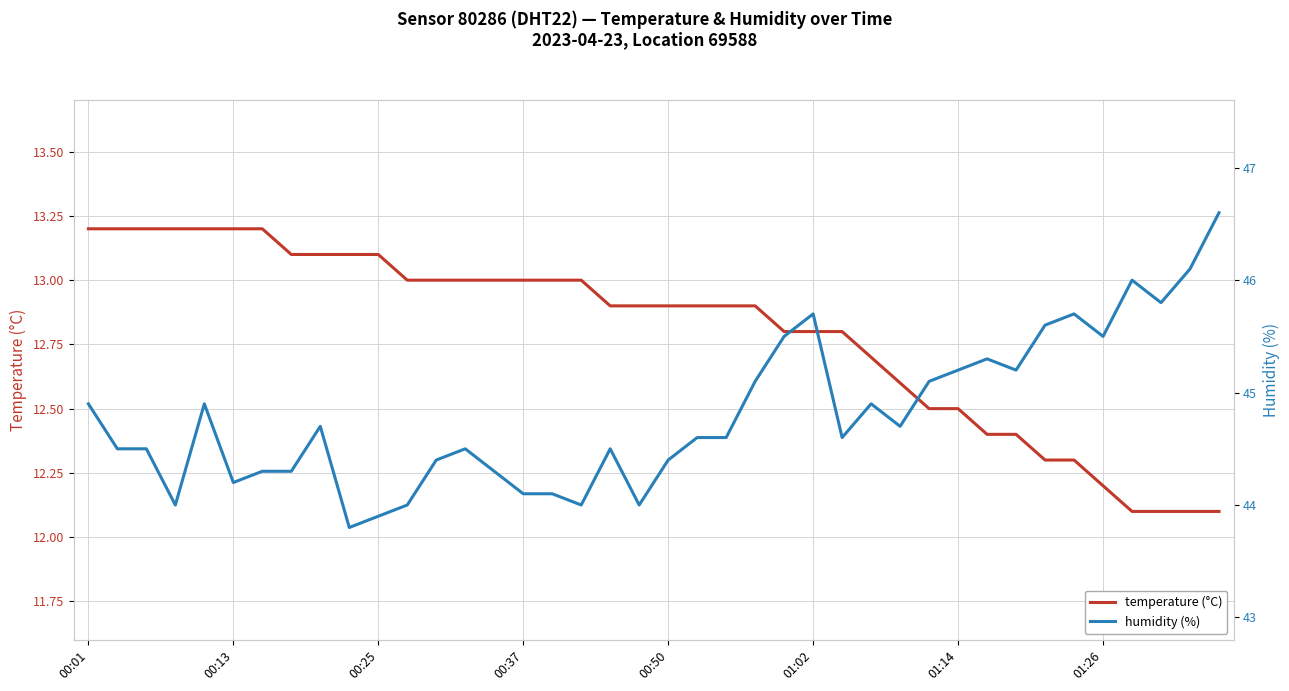

True or false: temperature (°C) and humidity (%) cross at least once.

False